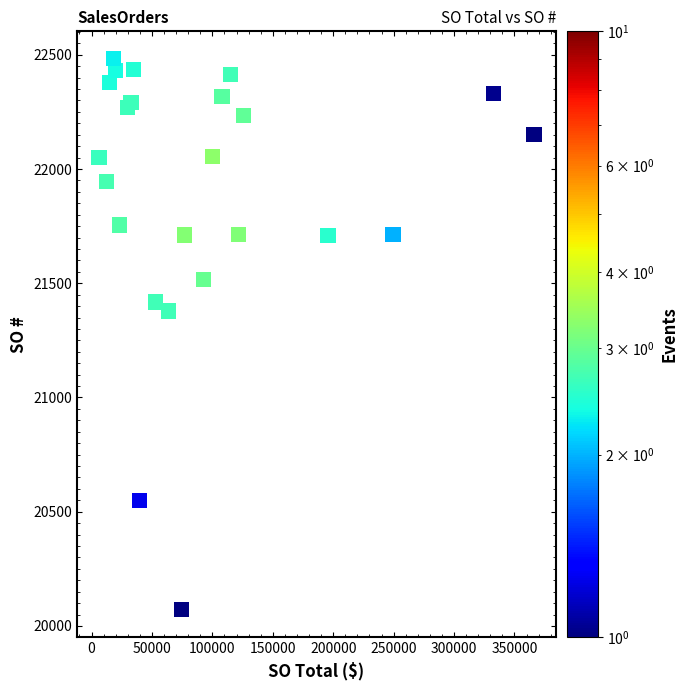

What Y value in the scatter plot is closest to 21277?

21379